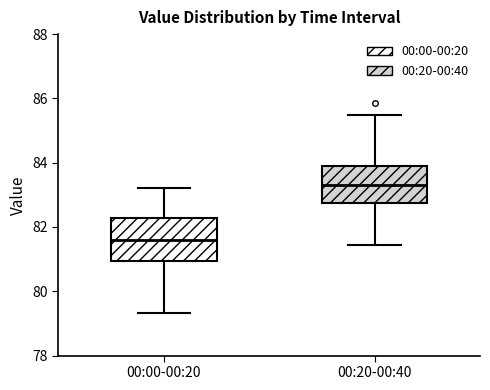

Which box has the highest median line?

00:20-00:40